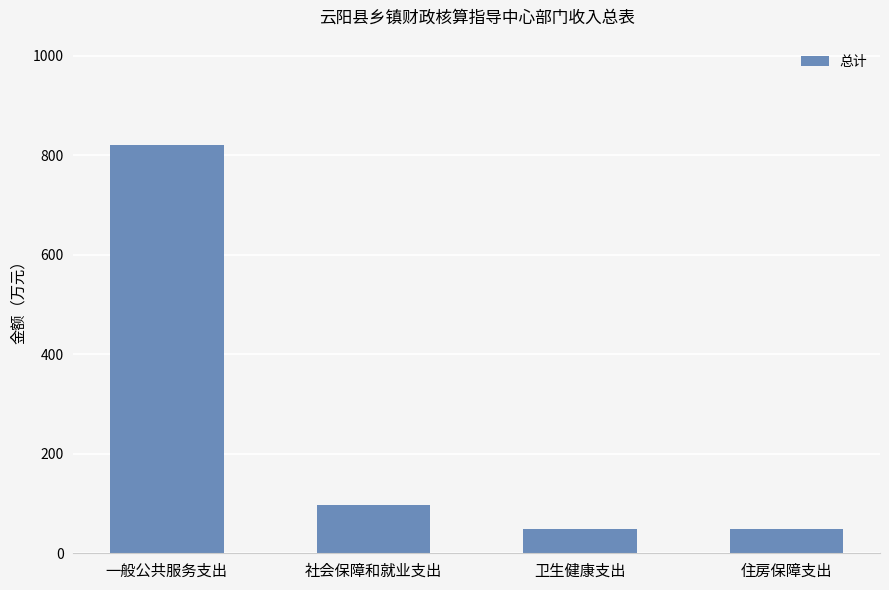

Approximately how many times larger is the value at 社会保障和就业支出 compared to 卫生健康支出?

2.0